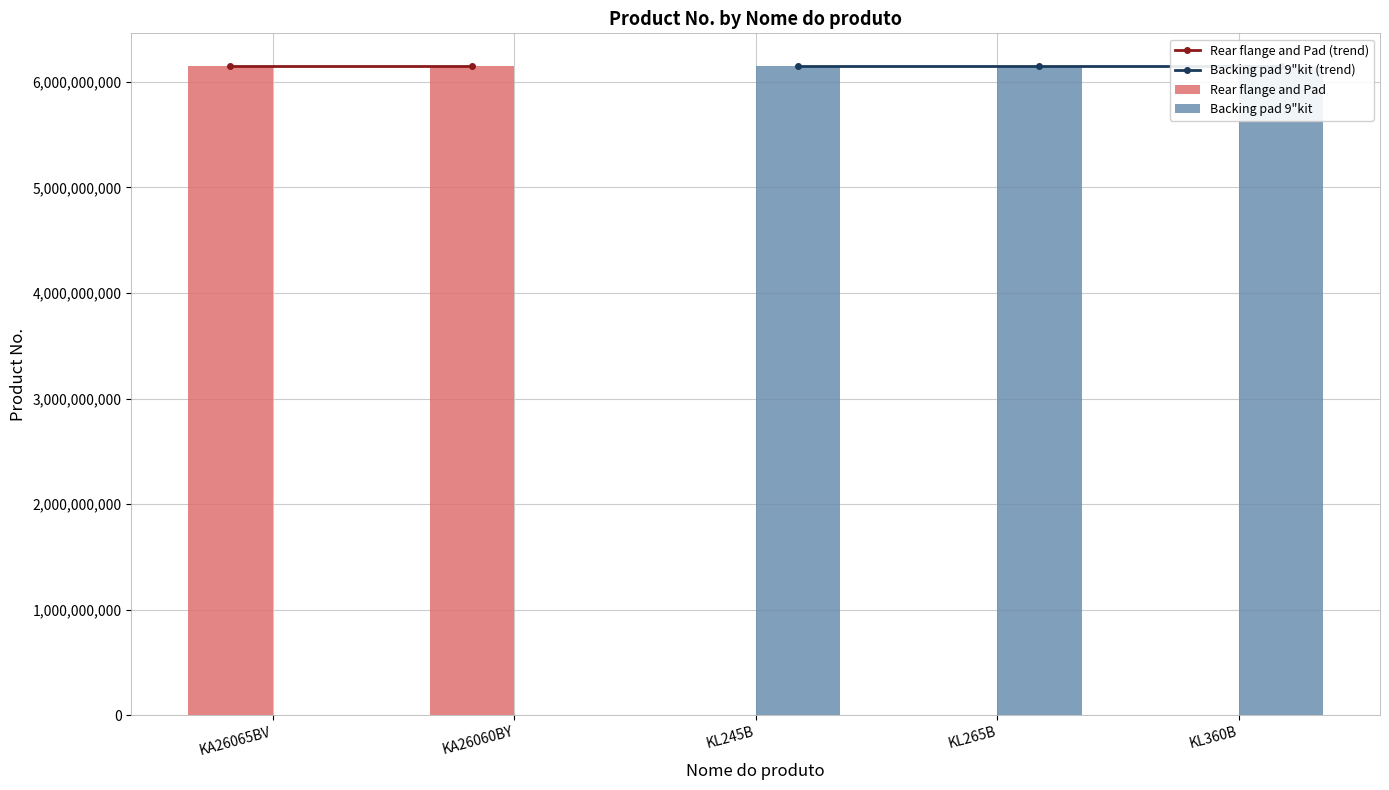

What are all the series names shown in the legend?

Rear flange and Pad (trend), Backing pad 9"kit (trend), Rear flange and Pad, Backing pad 9"kit